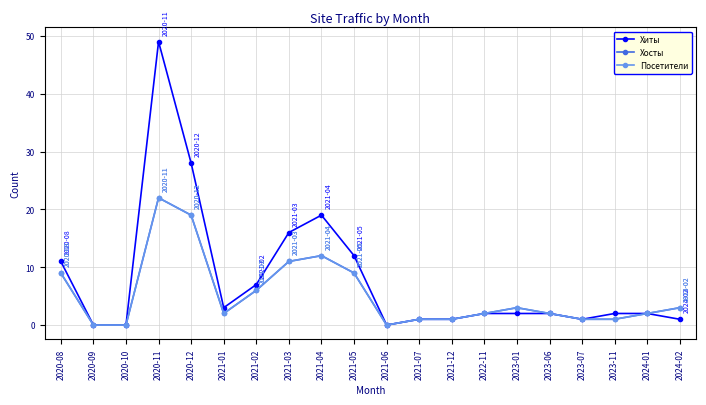

Is this an area chart (filled region under the line)?

No